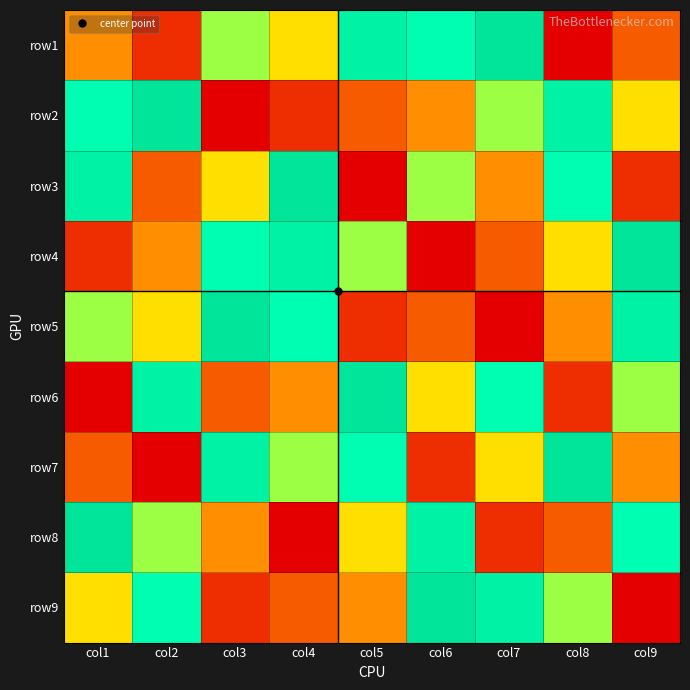

At how many categories does at least one series exceed 6?

9